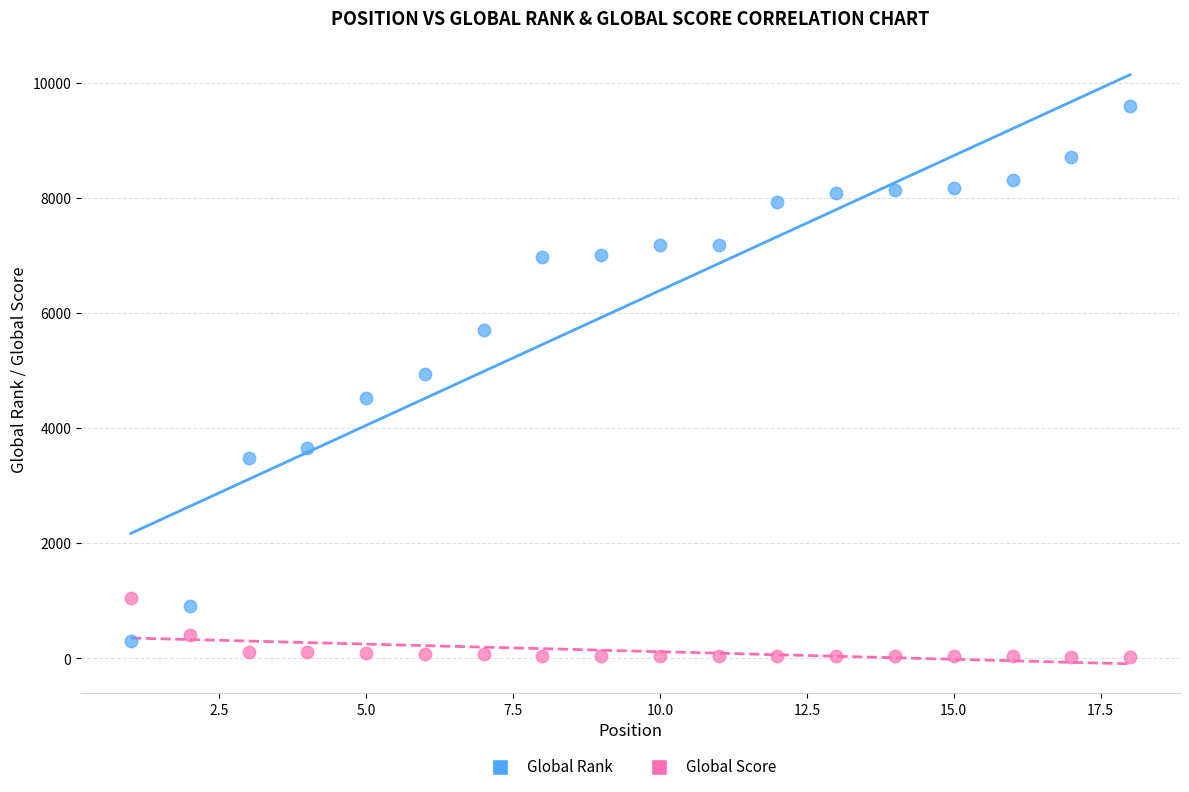

Which series has the largest Y range (max minus min)?

Global Rank